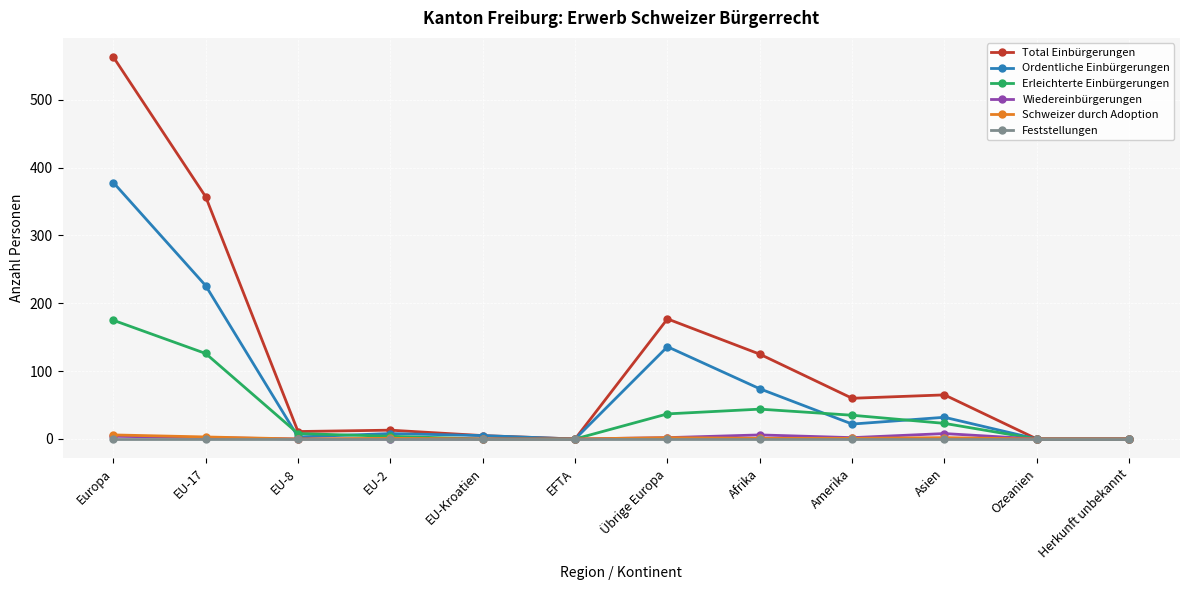

Is the value of Erleichterte Einbürgerungen at EU-Kroatien greater than the value of Total Einbürgerungen at EU-Kroatien?

No